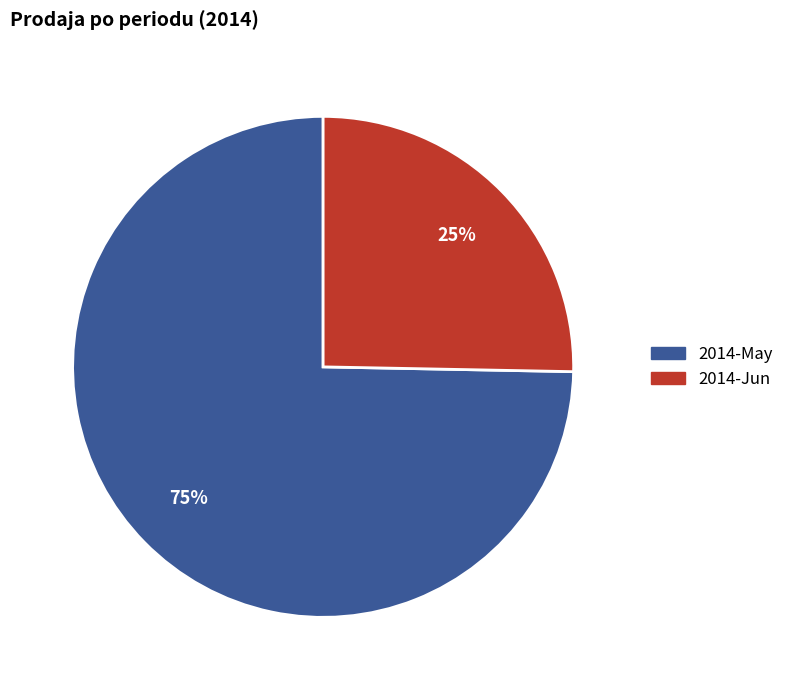

Is there a majority slice in this chart?

Yes